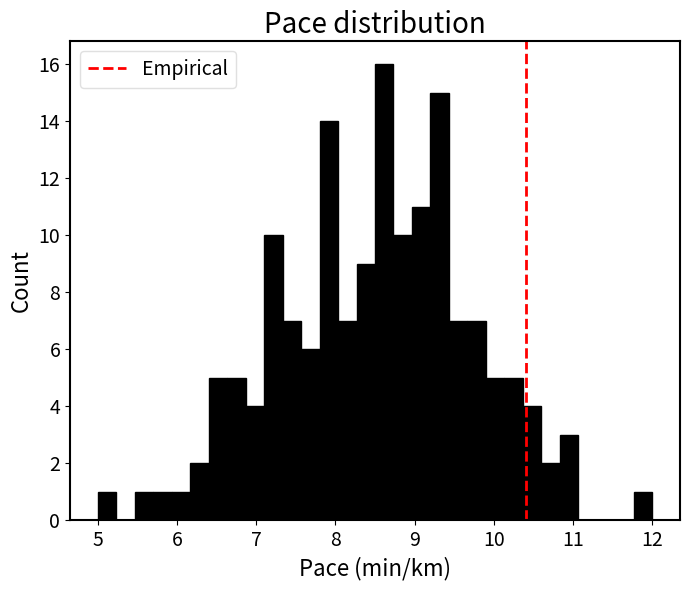

Around what value on the x-axis is the tallest bar? Give the approximate position of its centre, as read against the axis.

8.6